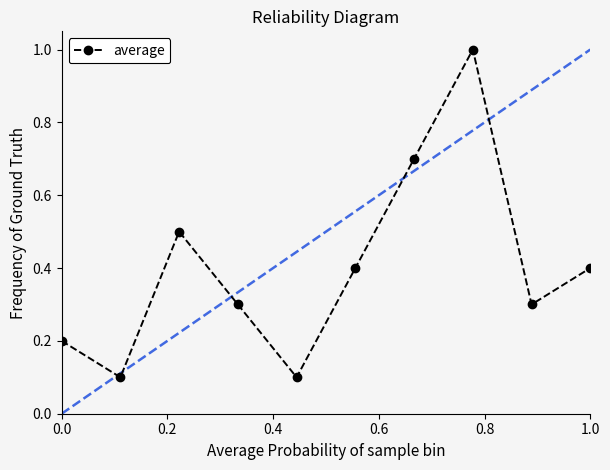

What is the maximum value shown in the chart?

1.0